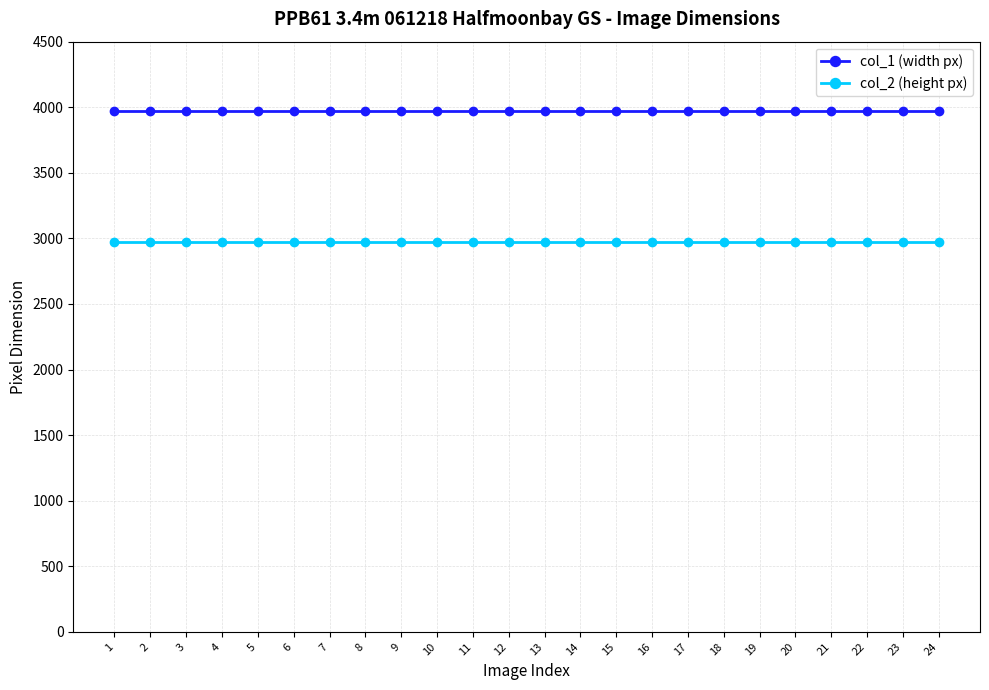

Is it true that col_1 (width px) equals 3968 at 3?

True